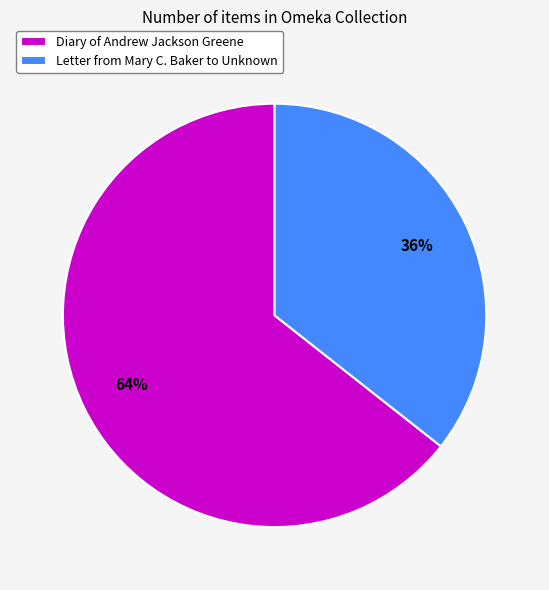

Do Letter from Mary C. Baker to Unknown and Diary of Andrew Jackson Greene together represent more than half of the pie?

Yes